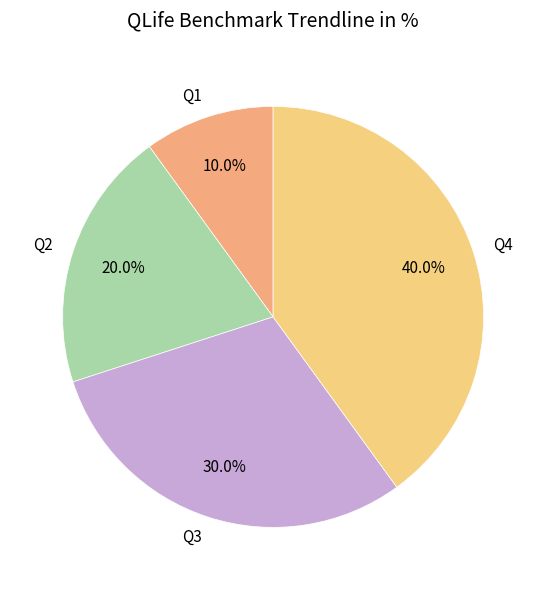

Does Q3 account for over 50% of the chart?

No